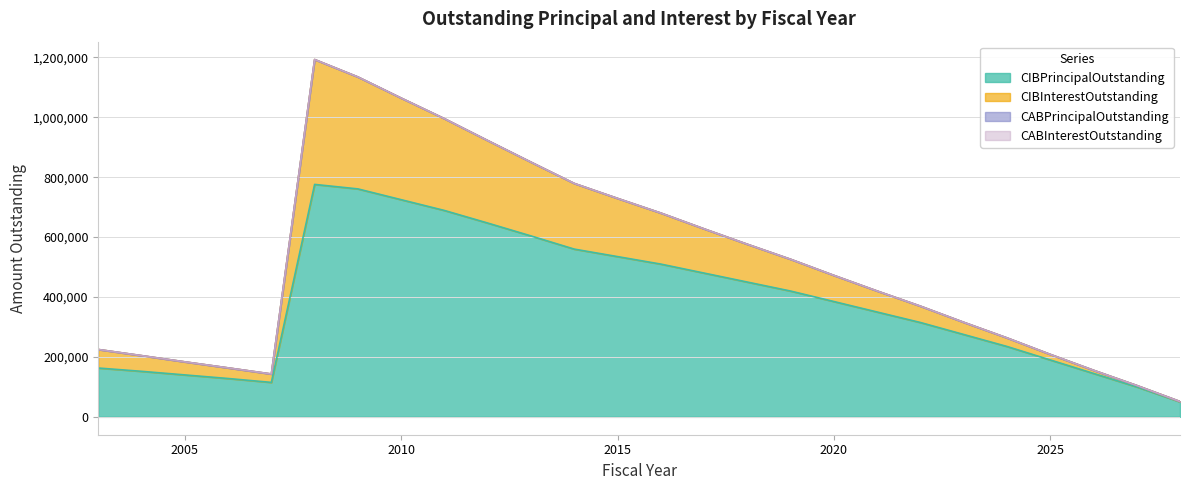

True or false: CIBPrincipalOutstanding has more than 0 interior local peaks.

True